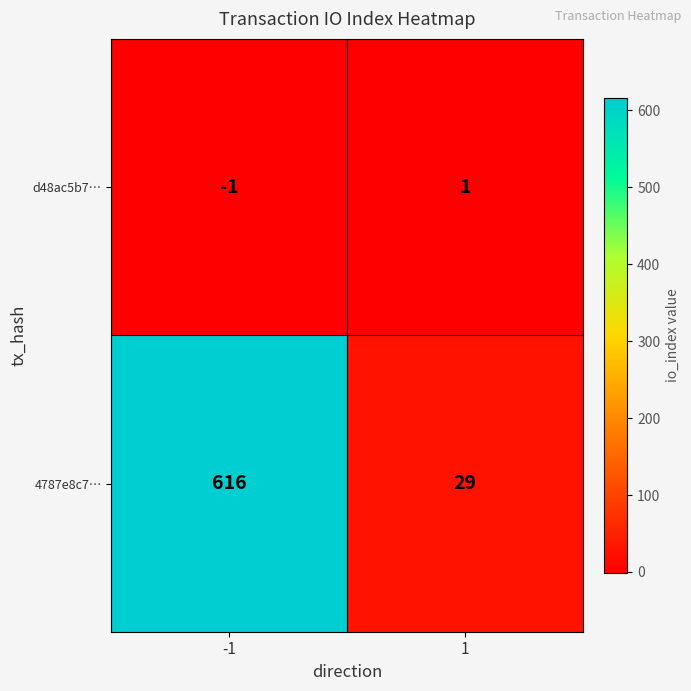

What is the total value across all series at -1?

615